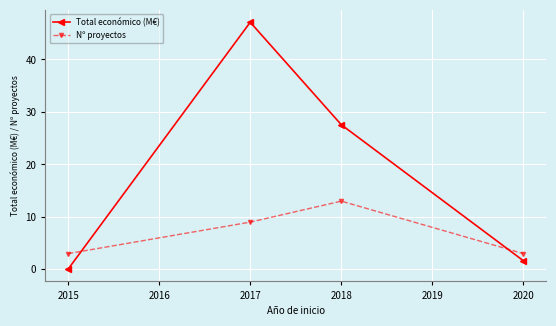

How many lines are shown in the chart?

2